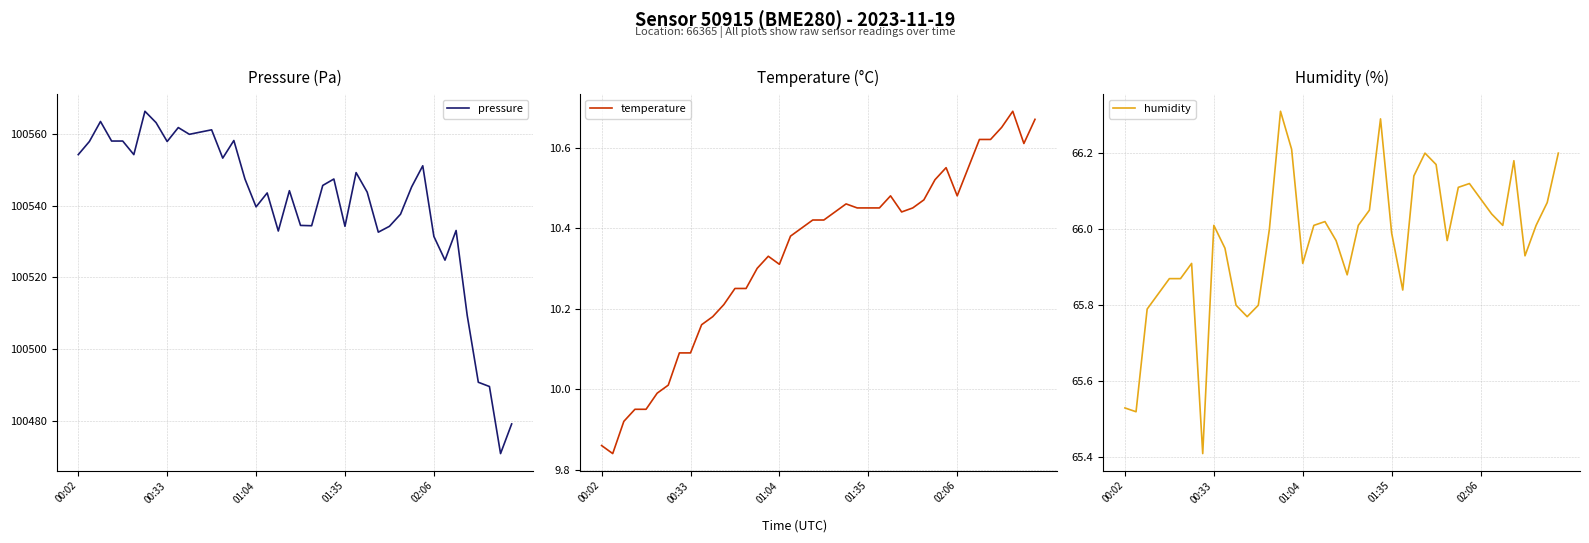

Is the value of humidity at 6 greater than the value of temperature at 11?

Yes